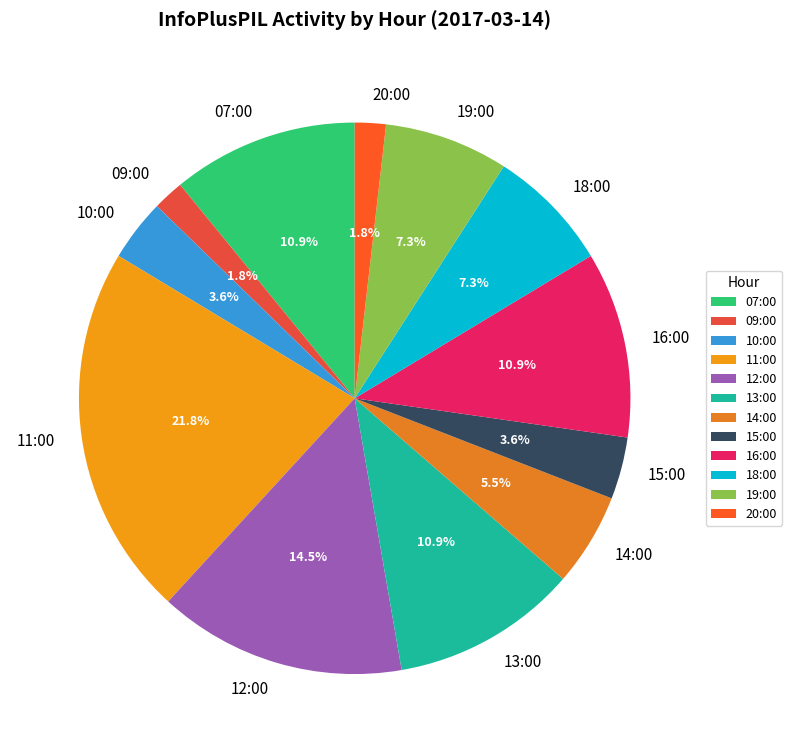

To the nearest percent, what portion does 13:00 represent?

11%